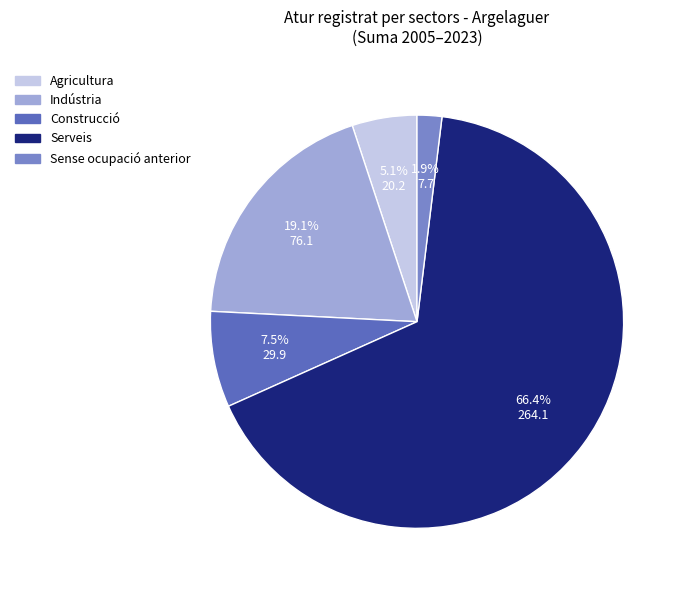

Which slice is the largest?

Serveis